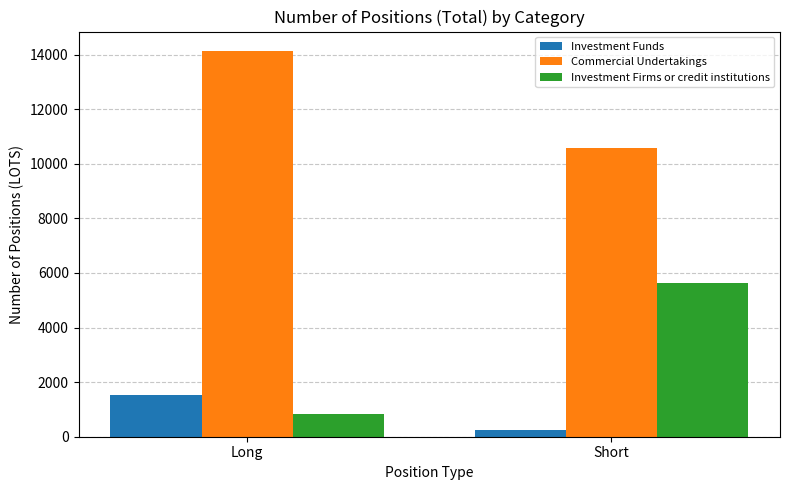

What is the sum of the Commercial Undertakings values at Short and Long?

24731.1